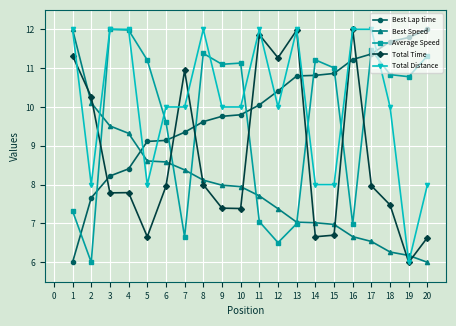

How many data points in Total Time are less than 7?

5